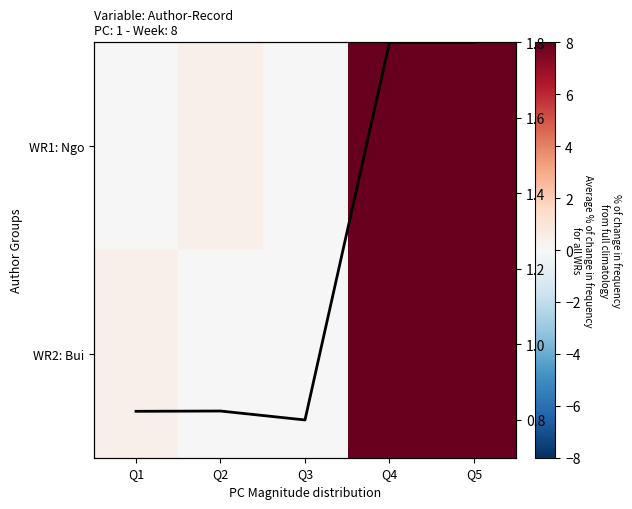

What is the sum of all WR1: Ngo values?

16.4